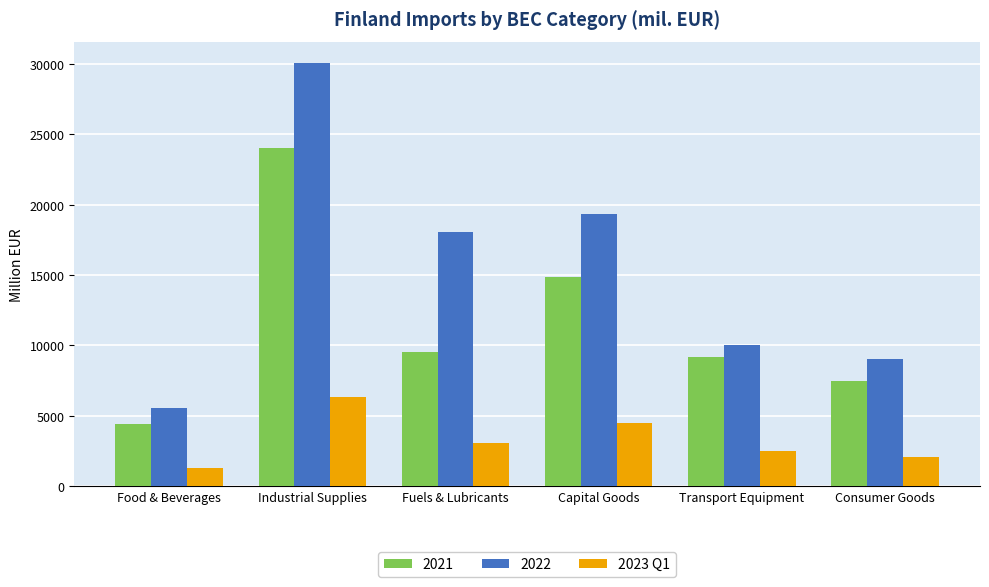

What is the label of the 1st bar from the left?

Food & Beverages